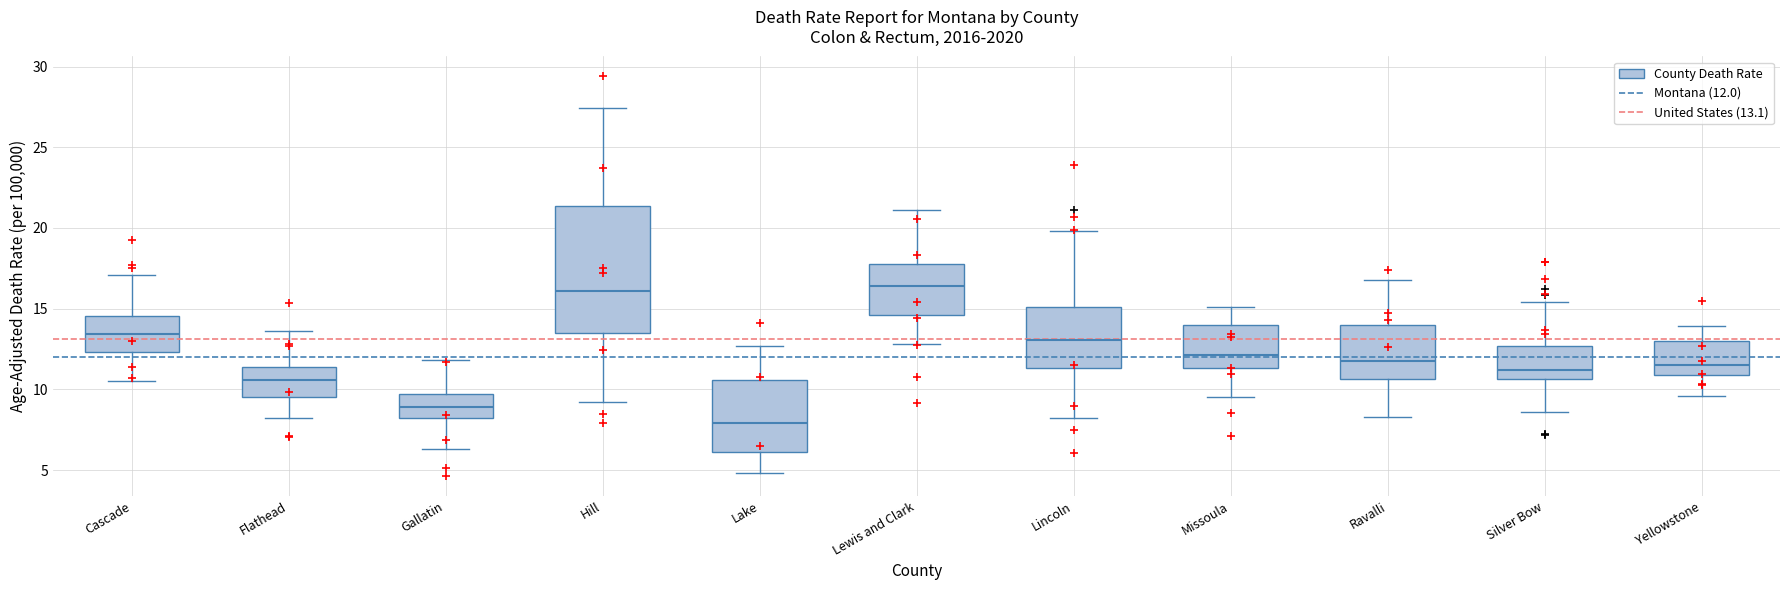

Reading left to right, read every box against the y-axis: the position of its median line, the range the box covers, and the ends of its whiskers. The values are not printed on the chart, so give them approximately, as read against the axis.

Cascade: median 13.5, box 12.5 to 14.5, whiskers 10.5 to 17.0
Flathead: median 10.5, box 9.5 to 11.5, whiskers 8.0 to 13.5
Gallatin: median 9.0, box 8.0 to 9.5, whiskers 6.5 to 12.0
Hill: median 16.0, box 13.5 to 21.5, whiskers 9.0 to 27.5
Lake: median 8.0, box 6.0 to 10.5, whiskers 5.0 to 12.5
Lewis and Clark: median 16.5, box 14.5 to 18.0, whiskers 13.0 to 21.0
Lincoln: median 13.0, box 11.5 to 15.0, whiskers 8.0 to 20.0
Missoula: median 12.0, box 11.5 to 14.0, whiskers 9.5 to 15.0
Ravalli: median 11.5, box 10.5 to 14.0, whiskers 8.5 to 17.0
Silver Bow: median 11.0, box 10.5 to 12.5, whiskers 8.5 to 15.5
Yellowstone: median 11.5, box 11.0 to 13.0, whiskers 9.5 to 14.0